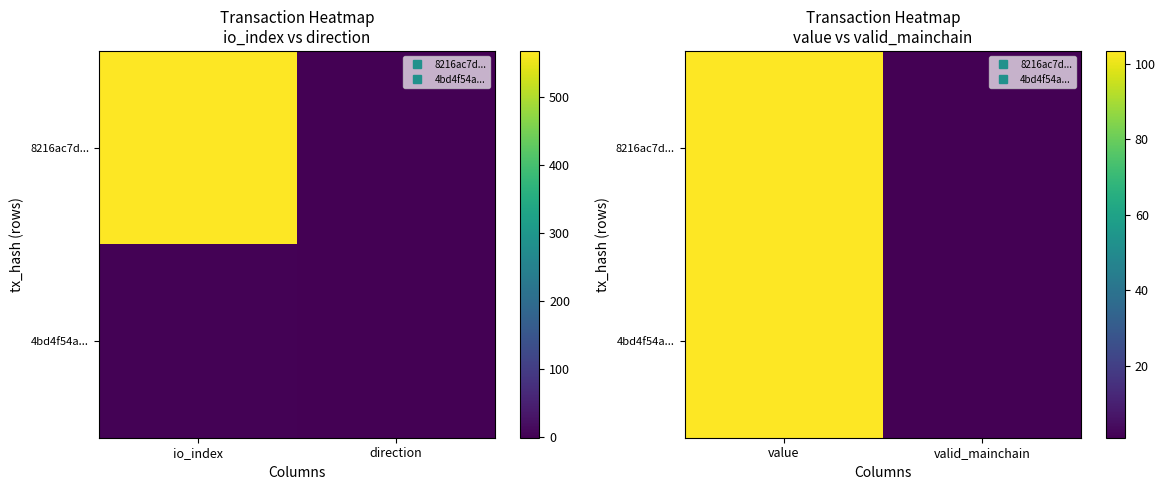

Which series has the largest range (max minus min)?

8216ac7d...